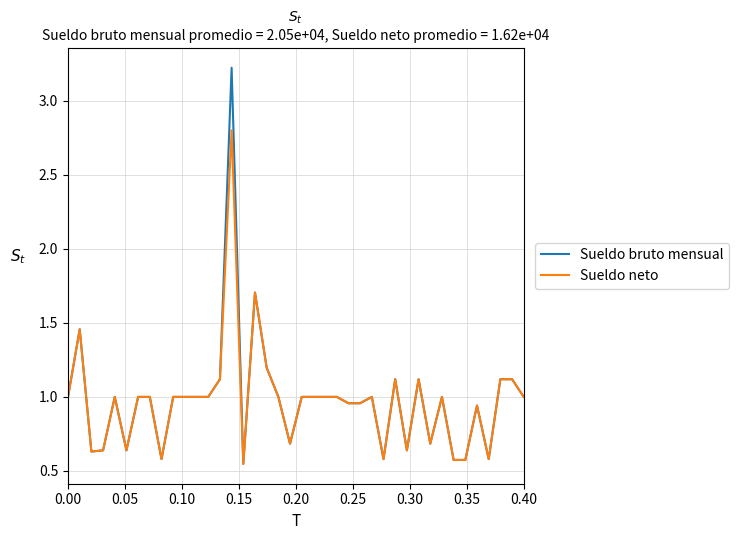

Does the chart have visible grid lines?

Yes